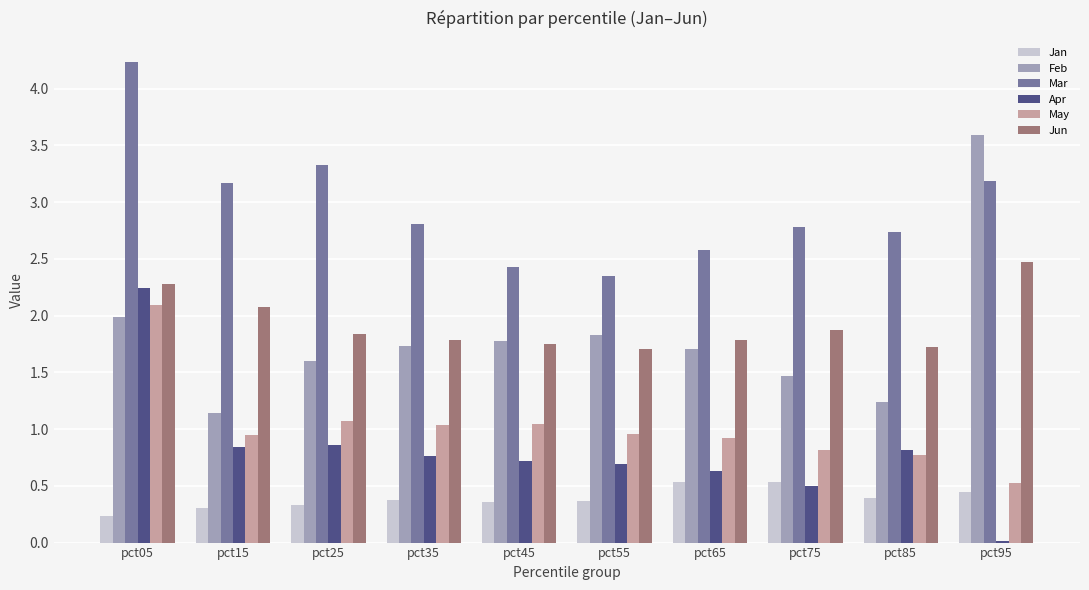

What are all the series names shown in the legend?

Jan, Feb, Mar, Apr, May, Jun